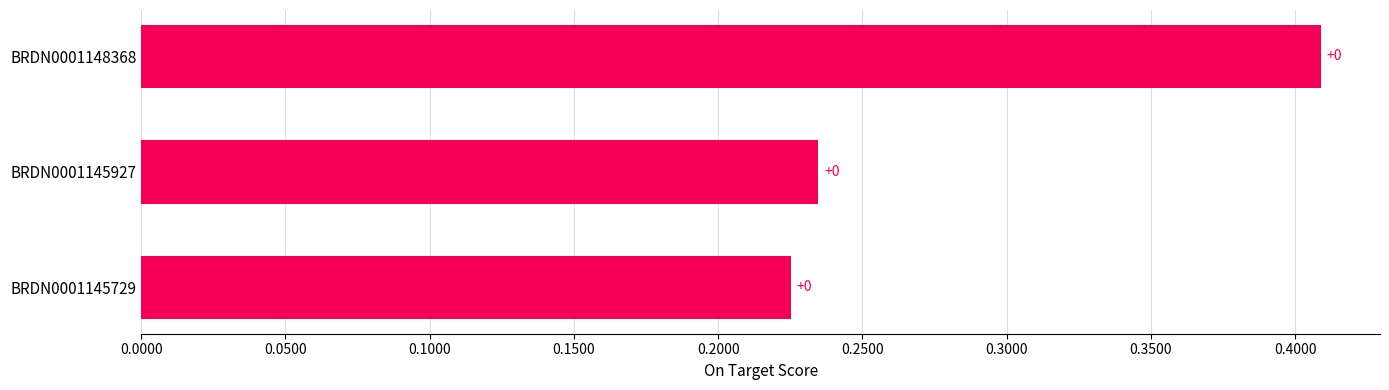

How many bars are there in total?

3